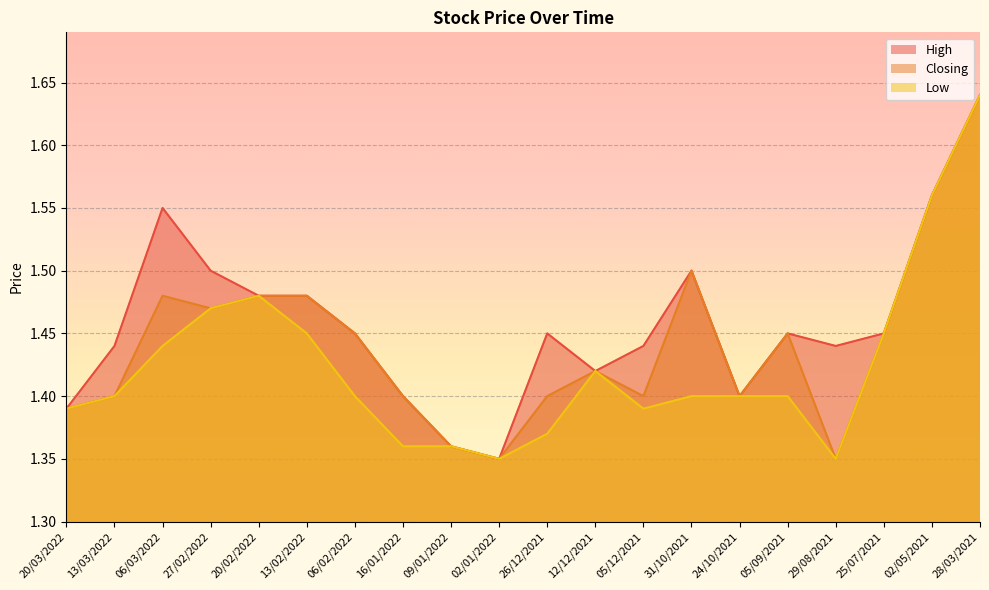

List the series in order of their overall mean, highest first.

High, Closing, Low